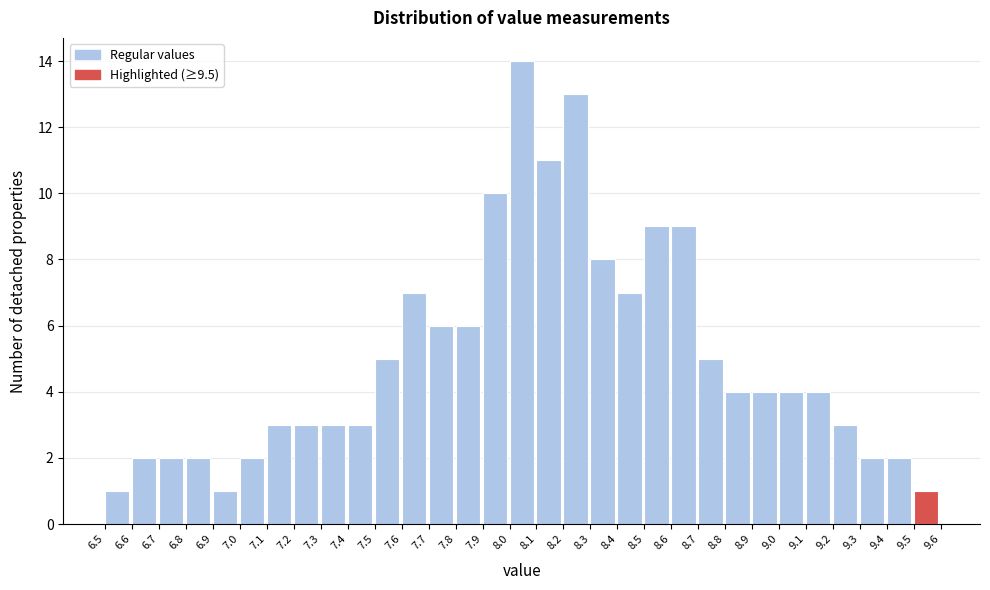

Reading left to right, list every bar in this chart as the range it spans on the x-axis followed by its height. The values are not printed on the chart, so give them approximately, as read against the axis.

6.5 to 6.6: 1
6.6 to 6.7: 2
6.7 to 6.8: 2
6.8 to 6.9: 2
6.9 to 7.0: 1
7.0 to 7.1: 2
7.1 to 7.2: 3
7.2 to 7.3: 3
7.3 to 7.4: 3
7.4 to 7.5: 3
7.5 to 7.6: 5
7.6 to 7.7: 7
7.7 to 7.8: 6
7.8 to 7.9: 6
7.9 to 8.0: 10
8.0 to 8.1: 14
8.1 to 8.2: 11
8.2 to 8.3: 13
8.3 to 8.4: 8
8.4 to 8.5: 7
8.5 to 8.6: 9
8.6 to 8.7: 9
8.7 to 8.8: 5
8.8 to 8.9: 4
8.9 to 9.0: 4
9.0 to 9.1: 4
9.1 to 9.2: 4
9.2 to 9.3: 3
9.3 to 9.4: 2
9.4 to 9.5: 2
9.5 to 9.6: 1